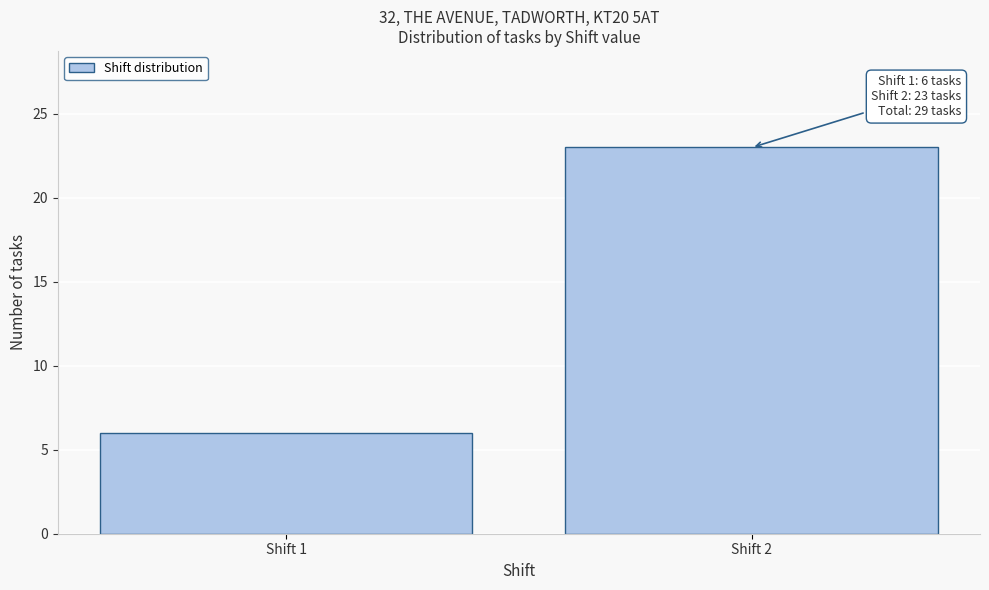

Reading right to left, extract all data points from this chart.

Shift 2=23	Shift 1=6